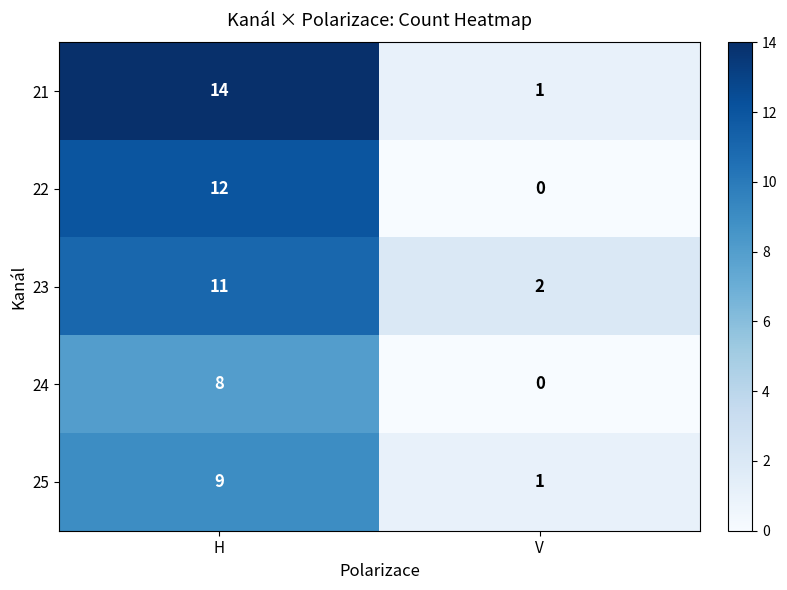

Between H and V, which series saw the biggest shift?

21